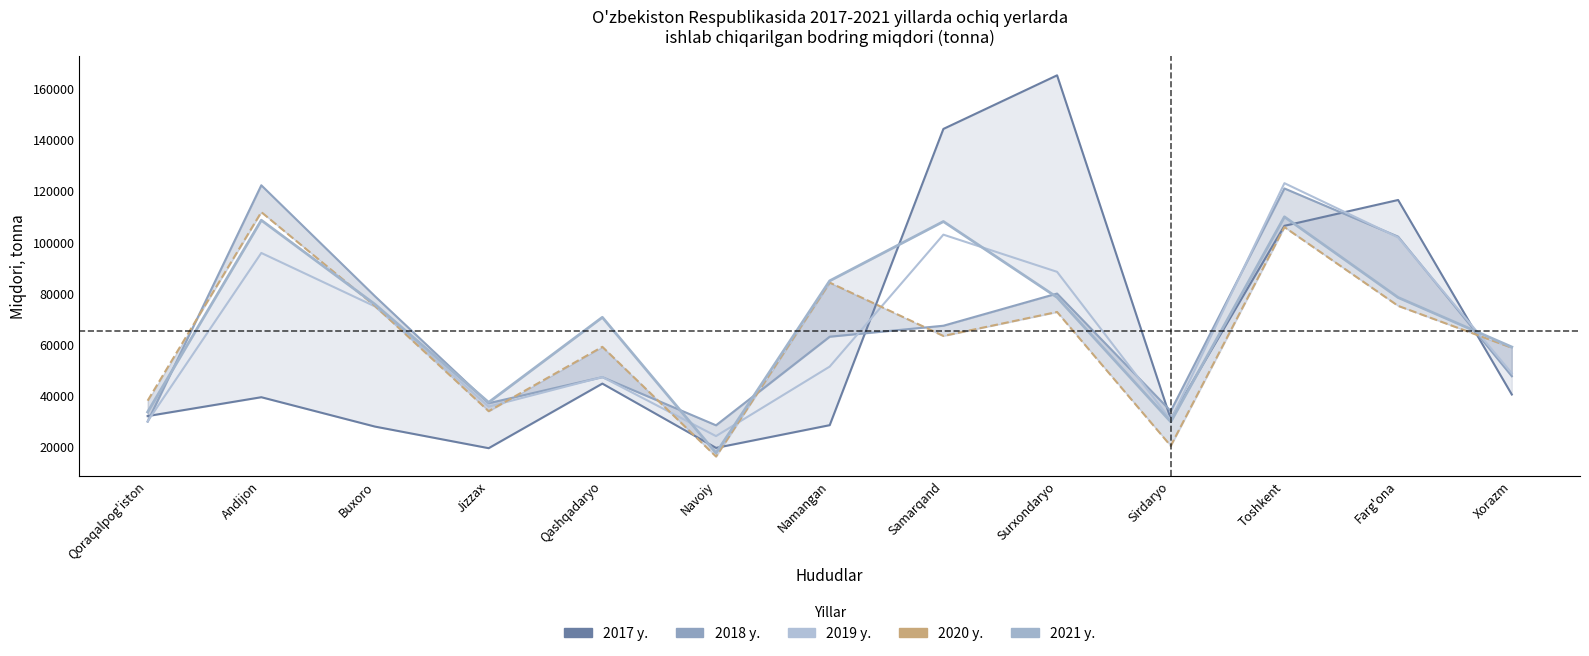

Is it true that 2021 y. equals 50603 at Qoraqalpog'iston?

False